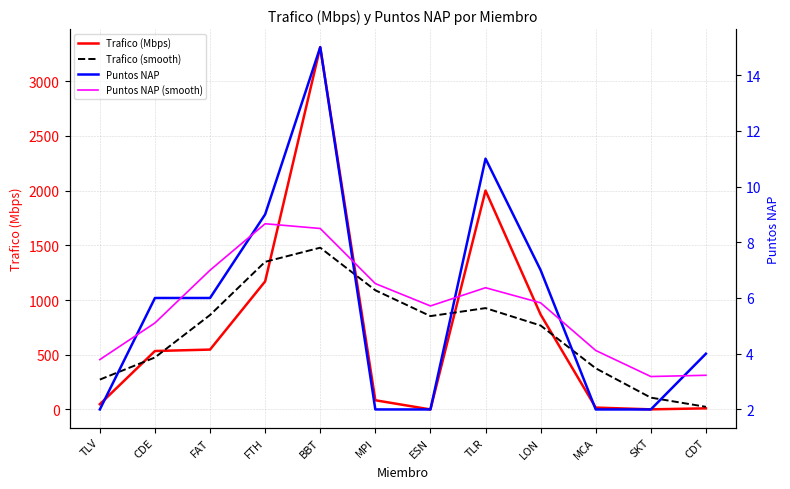

Which category has the highest value in the Trafico (Mbps) series?

BBT